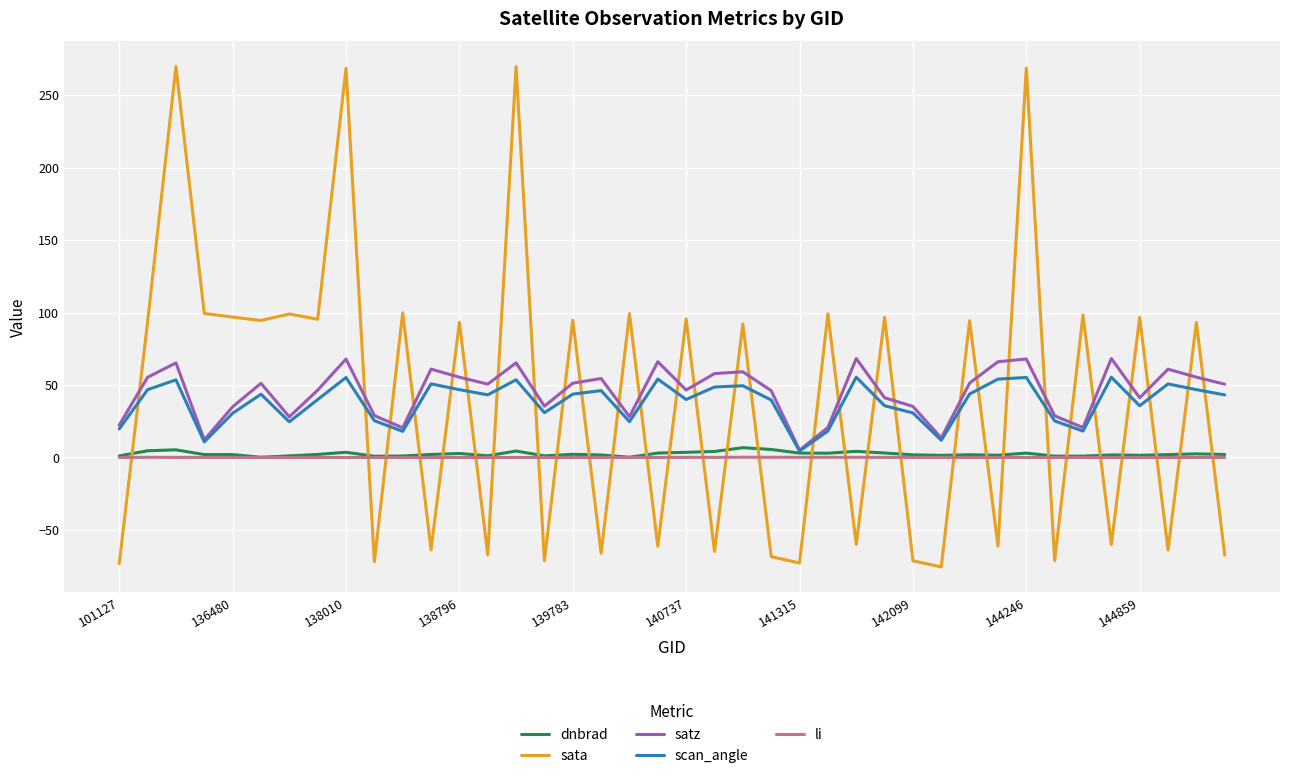

In satz, how many points are higher than both neighbors (excluding endpoints)?

12